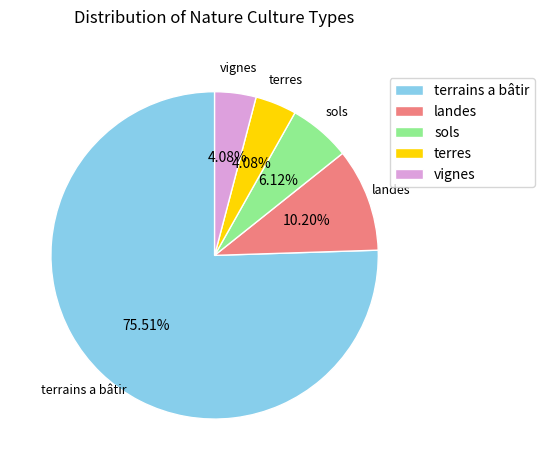

To the nearest percent, what portion does vignes represent?

4%